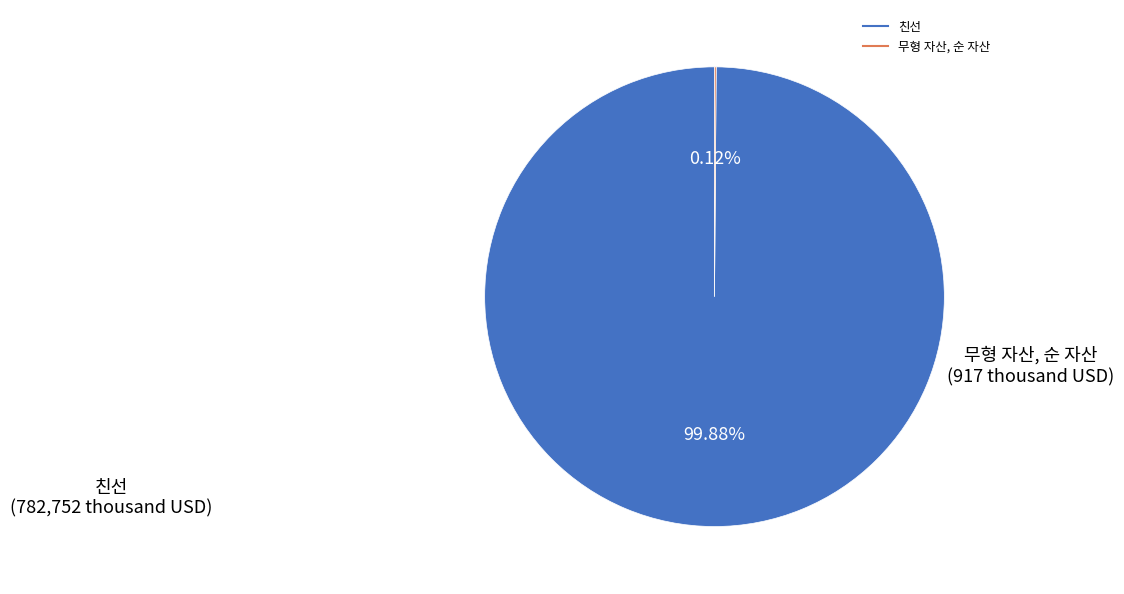

Which slice is the largest?

친선